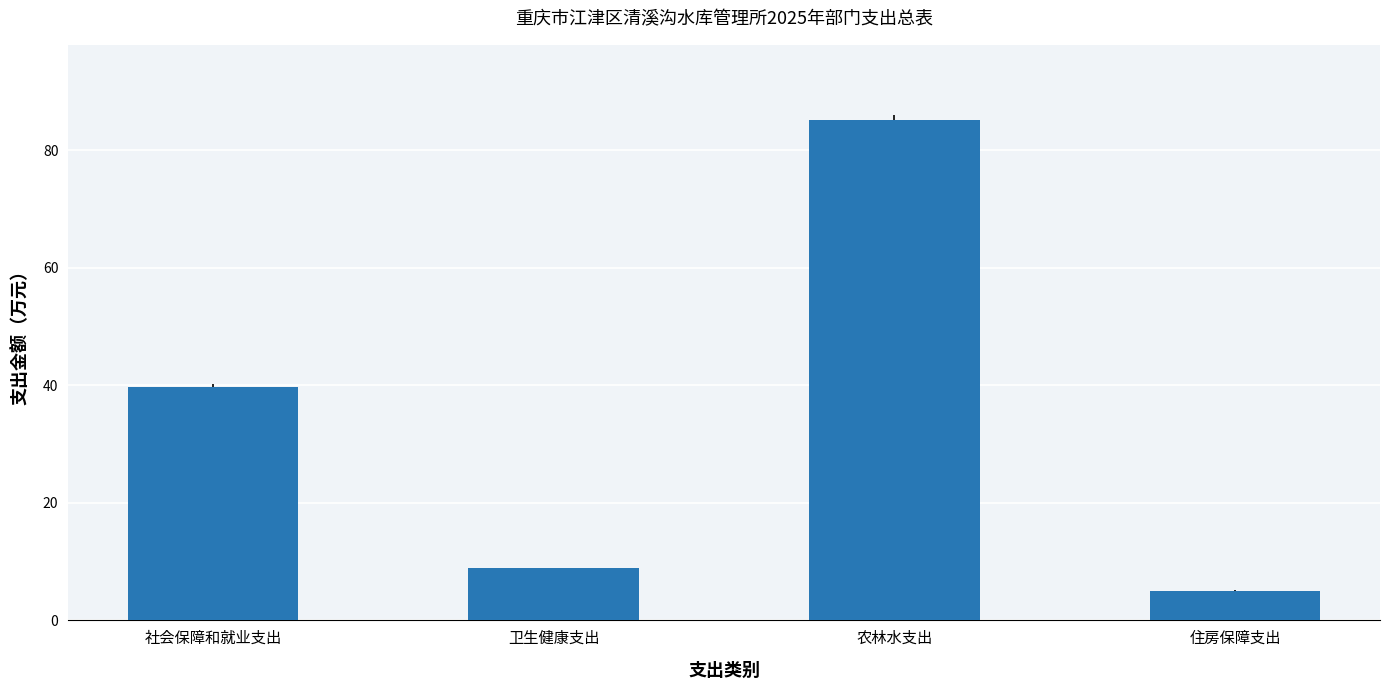

List the labels in order of value, largest first.

农林水支出, 社会保障和就业支出, 卫生健康支出, 住房保障支出